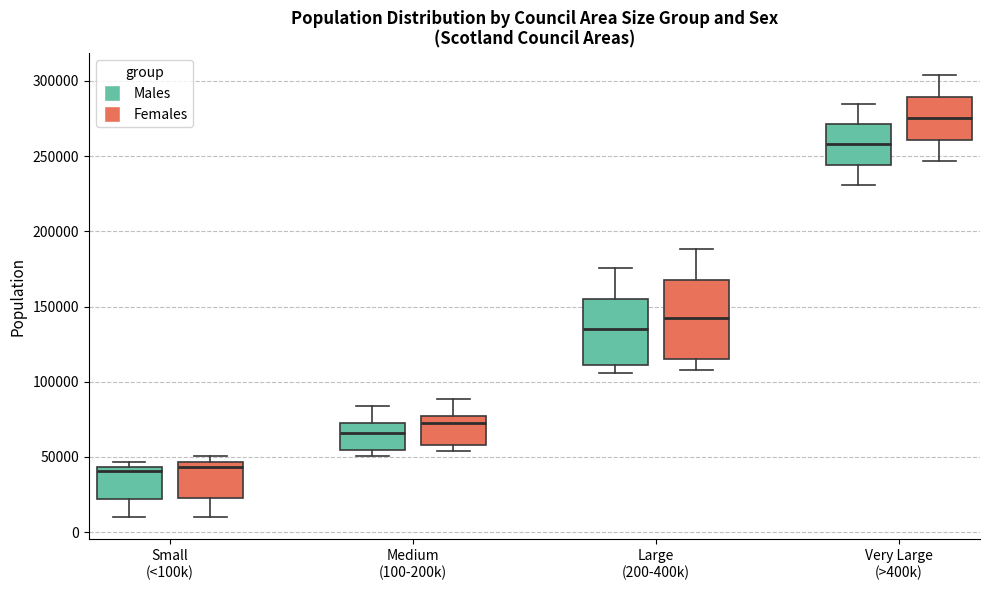

Reading left to right, read every box against the y-axis: the position of its median line, the range the box covers, and the ends of its whiskers. The values are not printed on the chart, so give them approximately, as read against the axis.

Small (<100k) (Males): median 40000, box 20000 to 45000, whiskers 10000 to 45000 (just above the box's upper edge)
Small (<100k) (Females): median 45000 (just below the box's upper edge), box 25000 to 45000, whiskers 10000 to 50000
Medium (100-200k) (Males): median 65000, box 55000 to 70000, whiskers 50000 to 85000
Medium (100-200k) (Females): median 75000 (just below the box's upper edge), box 60000 to 75000, whiskers 55000 to 90000
Large (200-400k) (Males): median 135000, box 110000 to 155000, whiskers 105000 to 175000
Large (200-400k) (Females): median 140000, box 115000 to 165000, whiskers 110000 to 190000
Very Large (>400k) (Males): median 260000, box 245000 to 270000, whiskers 230000 to 285000
Very Large (>400k) (Females): median 275000, box 260000 to 290000, whiskers 245000 to 305000